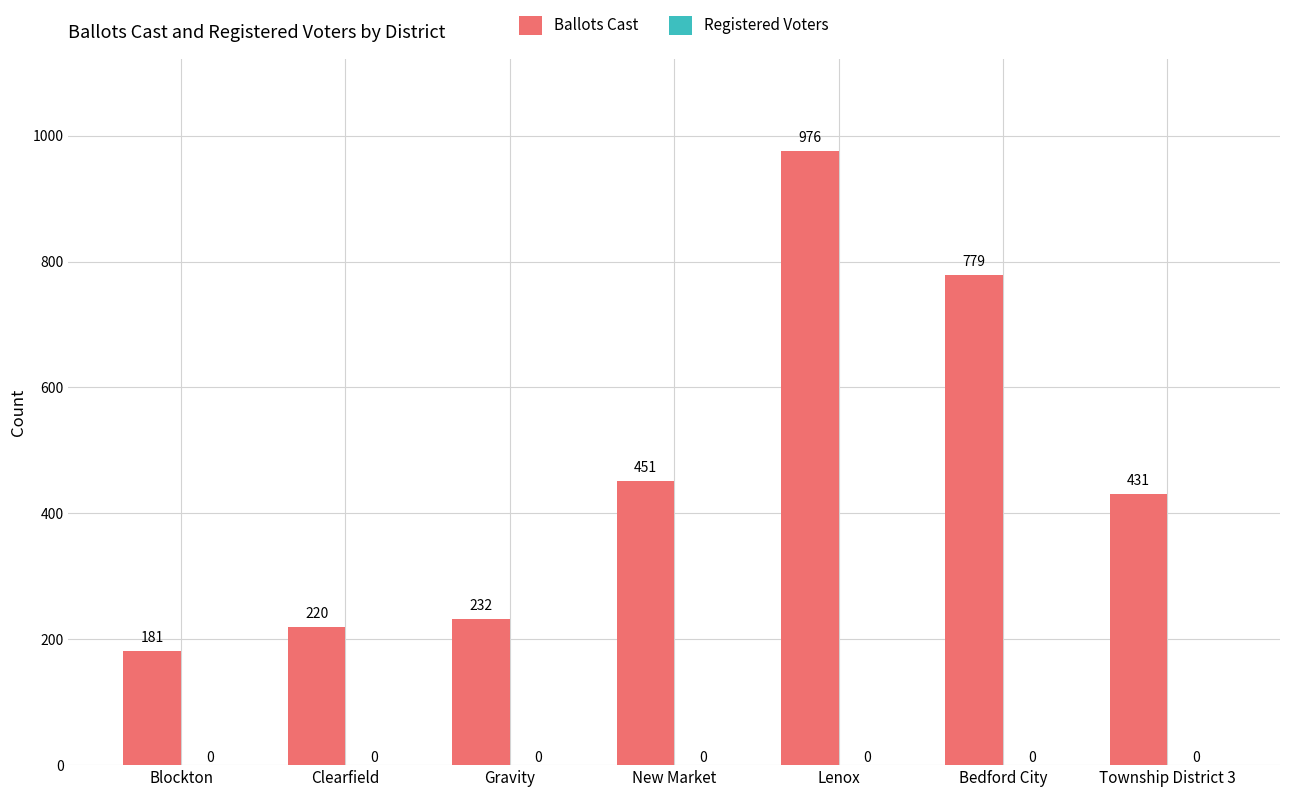

What position from the left is Blockton?

1